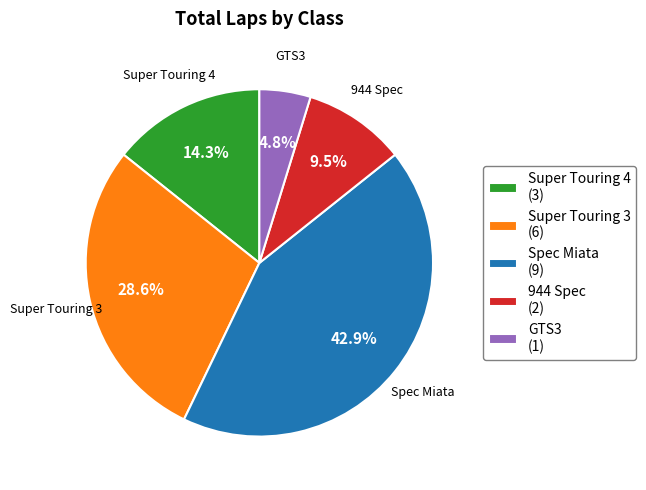

What percentage is NOT represented by 944 Spec?

90.5%